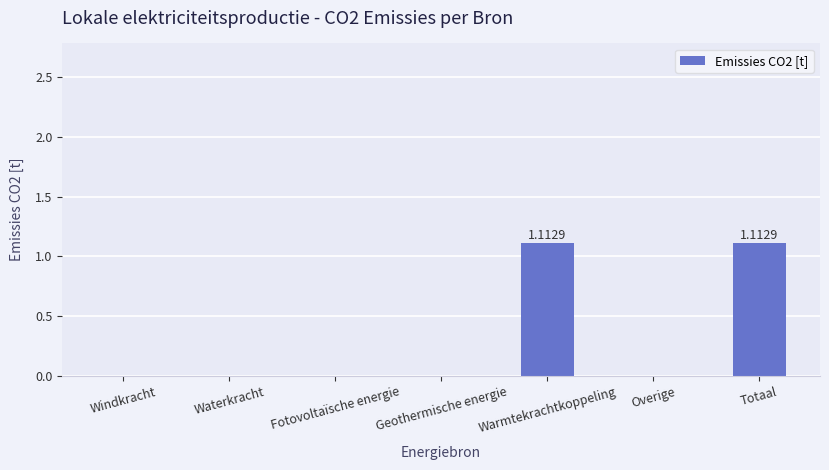

Are the bars grouped side by side (vs. stacked)?

No